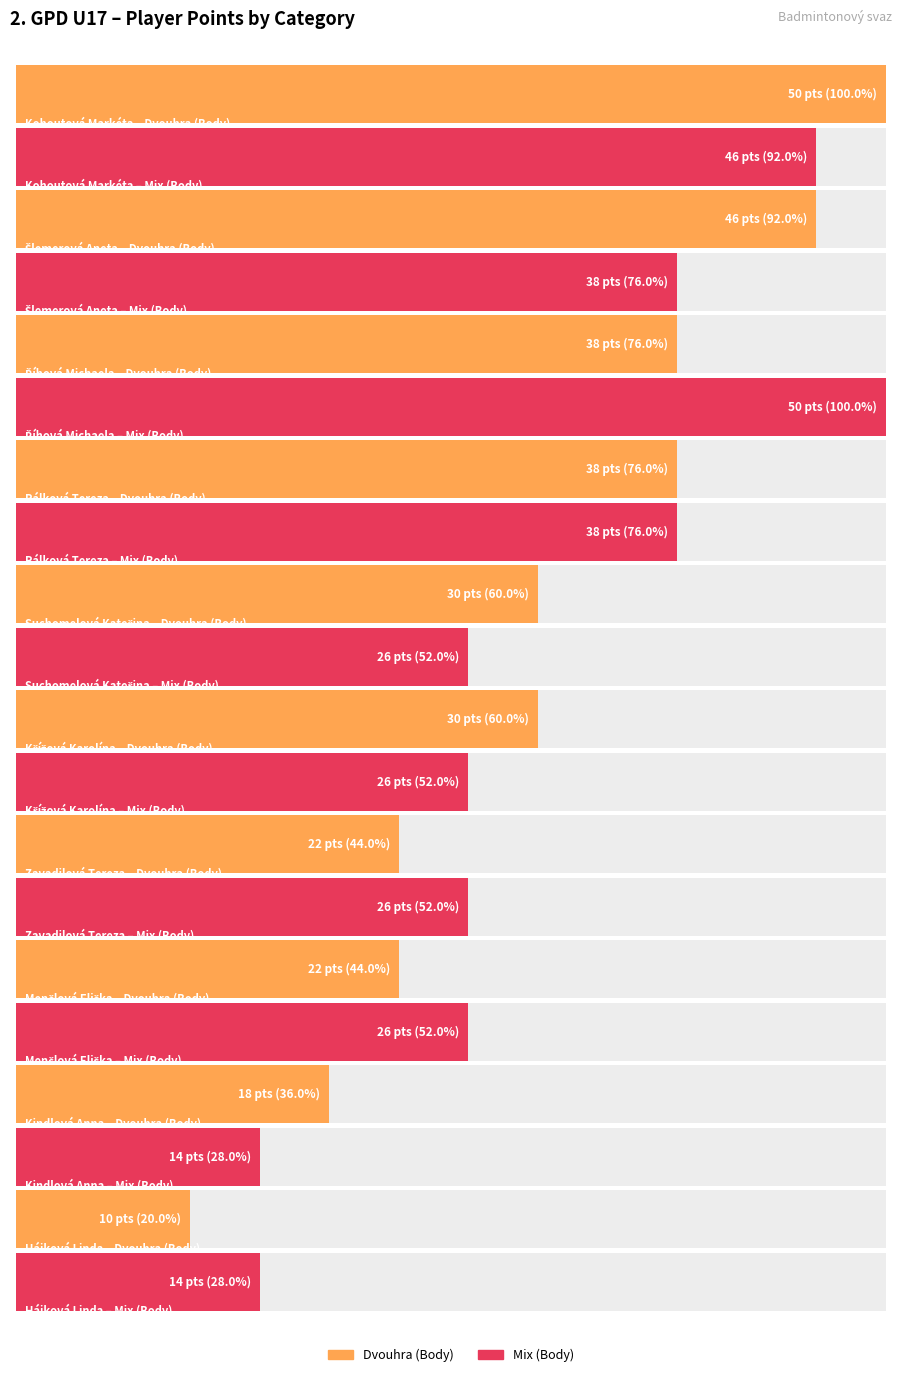

Reading left to right, list all the values displayed in this chart.

Dvouhra (Body): Kohoutová Markéta=50	Šlemerová Aneta=46	Říhová Michaela=38	Pálková Tereza=38	Suchomelová Kateřina=30	Křížová Karolína=30	Zavadilová Tereza=22	Menčlová Eliška=22	Kindlová Anna=18	Hájková Linda=10
Mix (Body): Kohoutová Markéta=46	Šlemerová Aneta=38	Říhová Michaela=50	Pálková Tereza=38	Suchomelová Kateřina=26	Křížová Karolína=26	Zavadilová Tereza=26	Menčlová Eliška=26	Kindlová Anna=14	Hájková Linda=14